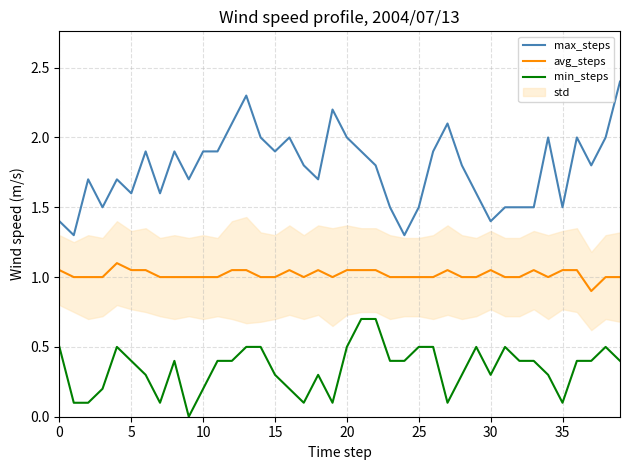

Reading left to right, extract all data points from this chart.

max_steps: 1.4	1.3	1.7	1.5	1.7	1.6	1.9	1.6	1.9	1.7	1.9	1.9	2.1	2.3	2.0	1.9	2.0	1.8	1.7	2.2	2.0	1.9	1.8	1.5	1.3	1.5	1.9	2.1	1.8	1.6	1.4	1.5	1.5	1.5	2.0	1.5	2.0	1.8	2.0	2.4
avg_steps: 1.1	1.0	1.0	1.0	1.1	1.1	1.1	1.0	1.0	1.0	1.0	1.0	1.1	1.1	1.0	1.0	1.1	1.0	1.1	1.0	1.1	1.1	1.1	1.0	1.0	1.0	1.0	1.1	1.0	1.0	1.1	1.0	1.0	1.1	1.0	1.1	1.1	0.9	1.0	1.0
min_steps: 0.5	0.1	0.1	0.2	0.5	0.4	0.3	0.1	0.4	0.0	0.2	0.4	0.4	0.5	0.5	0.3	0.2	0.1	0.3	0.1	0.5	0.7	0.7	0.4	0.4	0.5	0.5	0.1	0.3	0.5	0.3	0.5	0.4	0.4	0.3	0.1	0.4	0.4	0.5	0.4